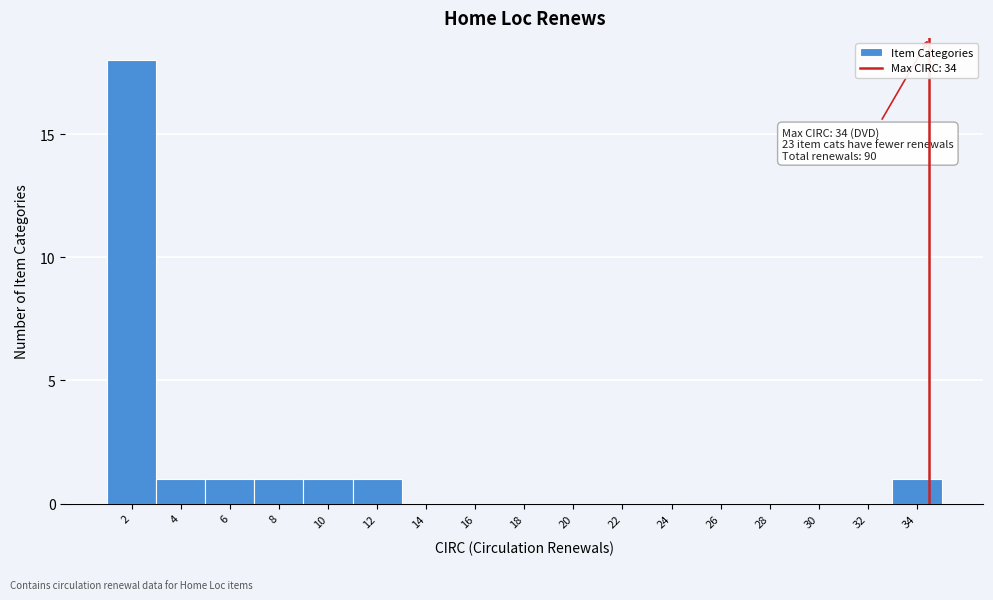

Reading left to right, list all the values displayed in this chart.

2=18	4=1	6=1	8=1	10=1	12=1	14=0	16=0	18=0	20=0	22=0	24=0	26=0	28=0	30=0	32=0	34=1